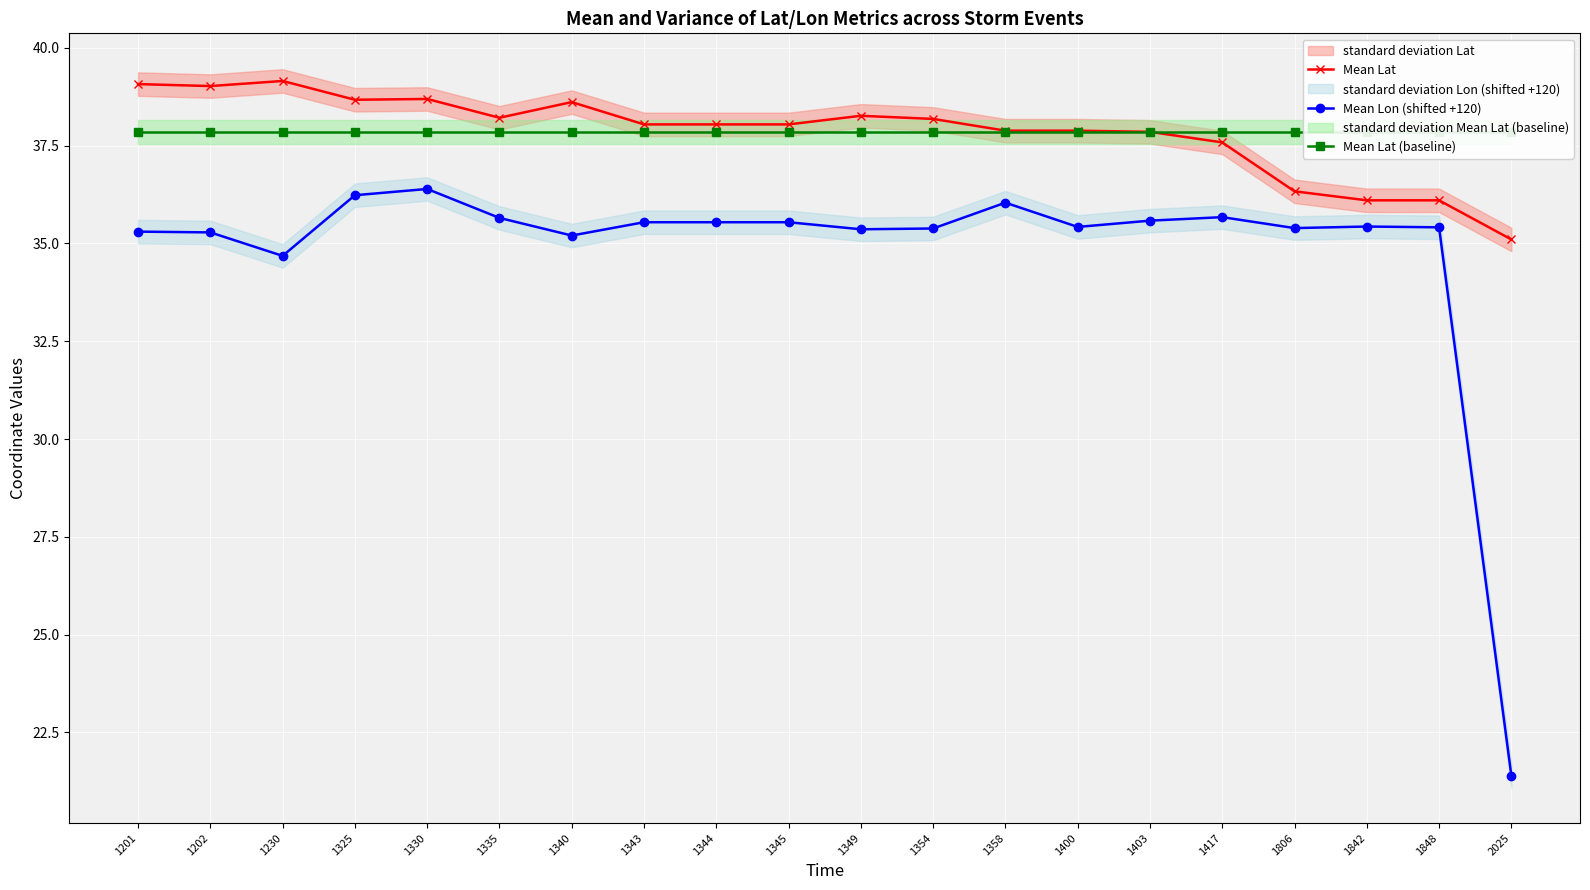

How many interior local peaks does the Mean Lon (shifted +120) series have?

4